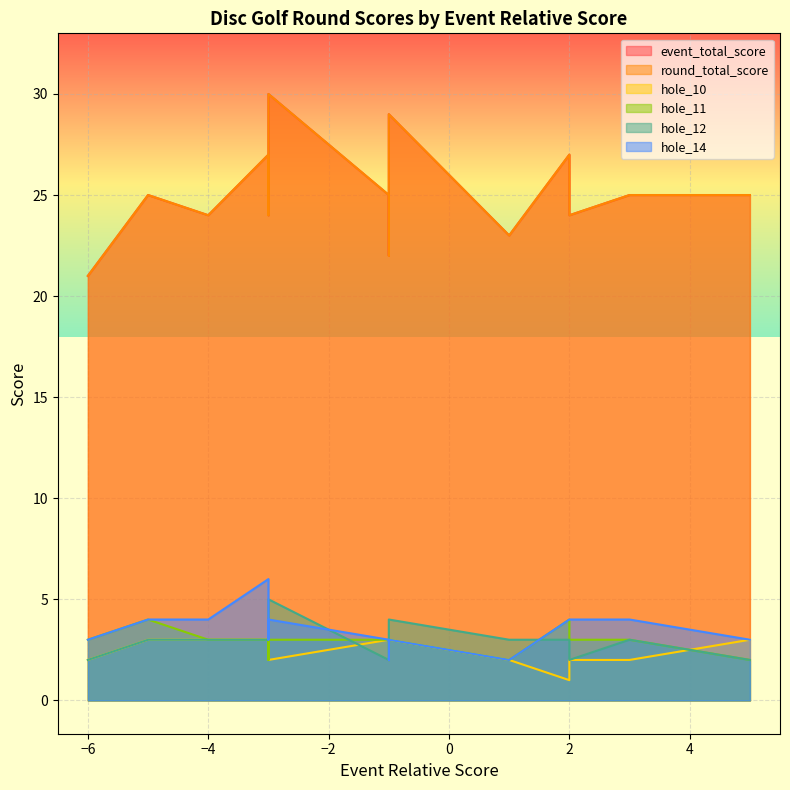

Which series has the largest total across all categories?

event_total_score